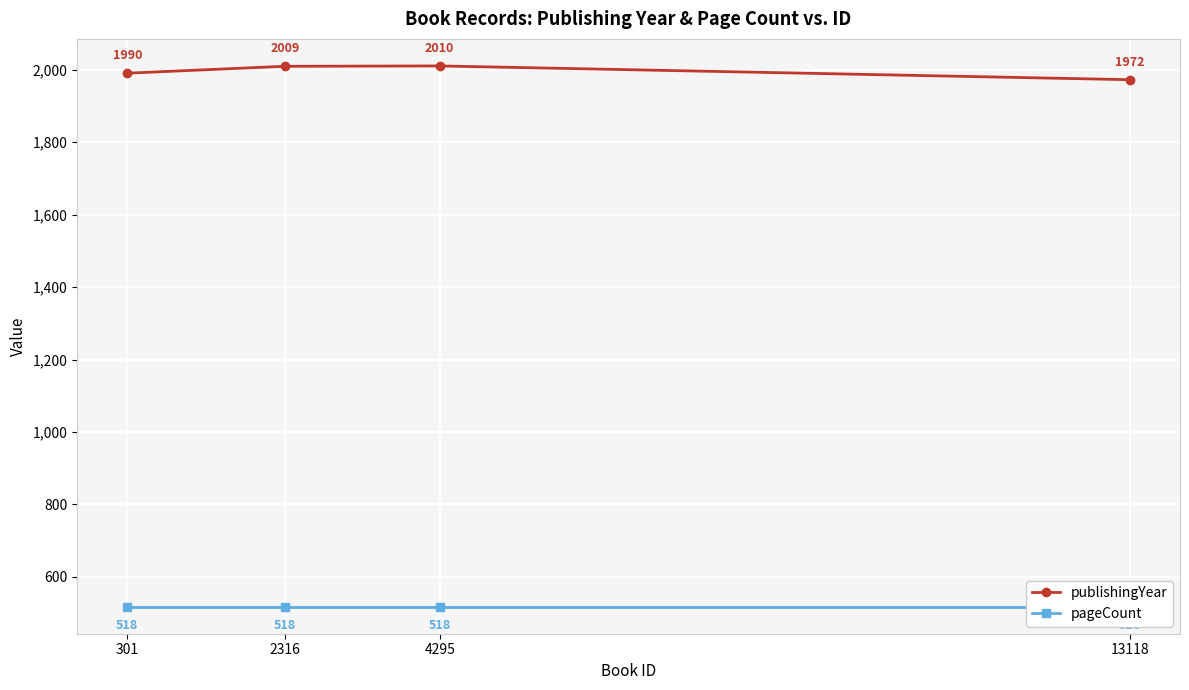

Rank the series by their average value, from highest to lowest.

publishingYear, pageCount